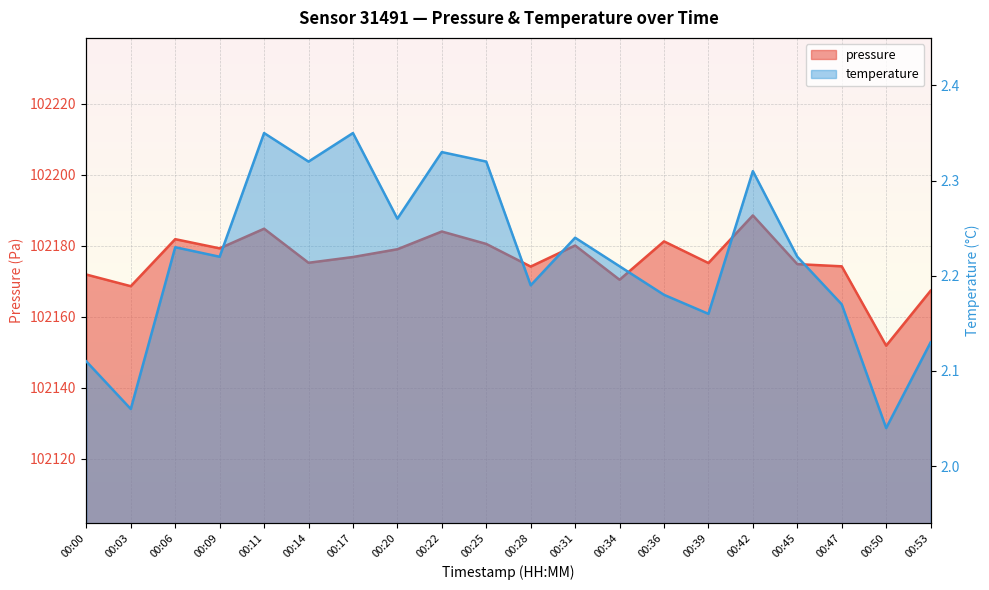

Reading left to right, what are all the values shown in this chart?

pressure: 00:00=102171.8	00:03=102168.6	00:06=102181.8	00:09=102179.2	00:11=102184.8	00:14=102175.2	00:17=102176.8	00:20=102179.0	00:22=102184.0	00:25=102180.5	00:28=102174.1	00:31=102180.0	00:34=102170.4	00:36=102181.2	00:39=102175.1	00:42=102188.5	00:45=102174.8	00:47=102174.2	00:50=102151.8	00:53=102167.3
temperature: 00:00=2.1	00:03=2.1	00:06=2.2	00:09=2.2	00:11=2.4	00:14=2.3	00:17=2.4	00:20=2.3	00:22=2.3	00:25=2.3	00:28=2.2	00:31=2.2	00:34=2.2	00:36=2.2	00:39=2.2	00:42=2.3	00:45=2.2	00:47=2.2	00:50=2.0	00:53=2.1